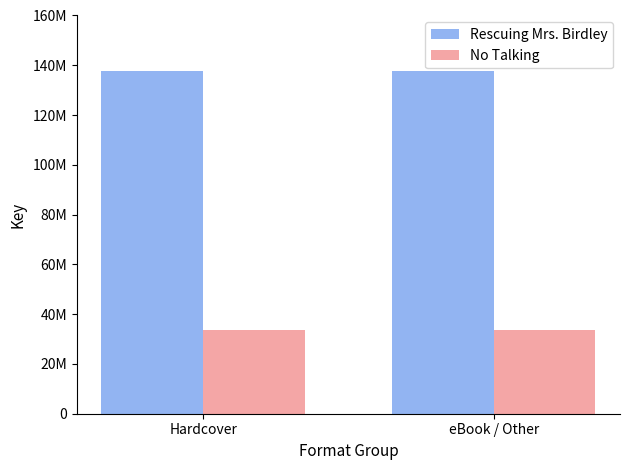

Rank the series by their maximum value, from lowest to highest.

No Talking, Rescuing Mrs. Birdley